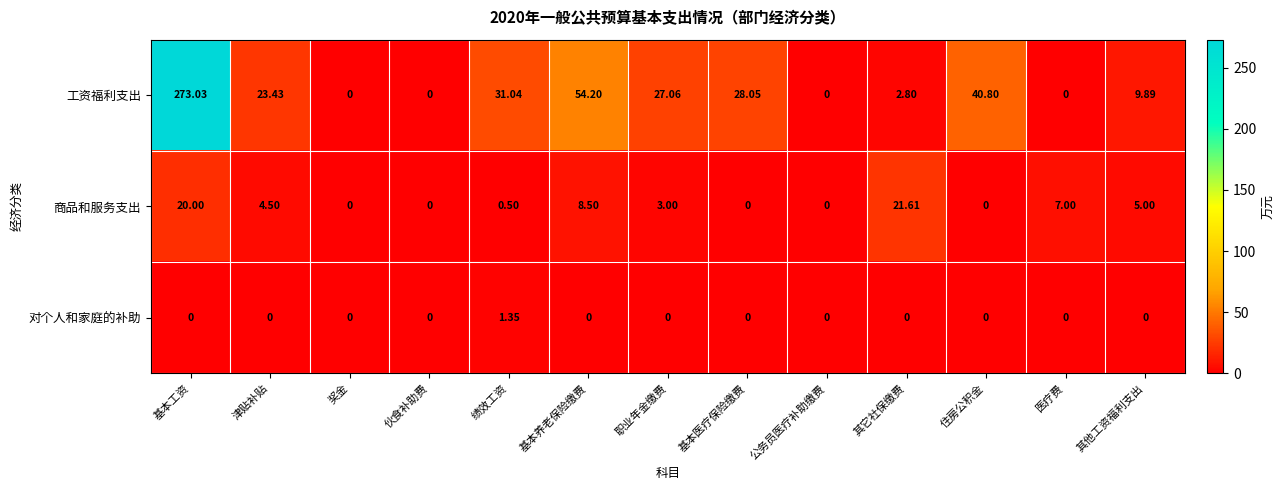

At which label is 商品和服务支出 closest to 10?

基本养老保险缴费